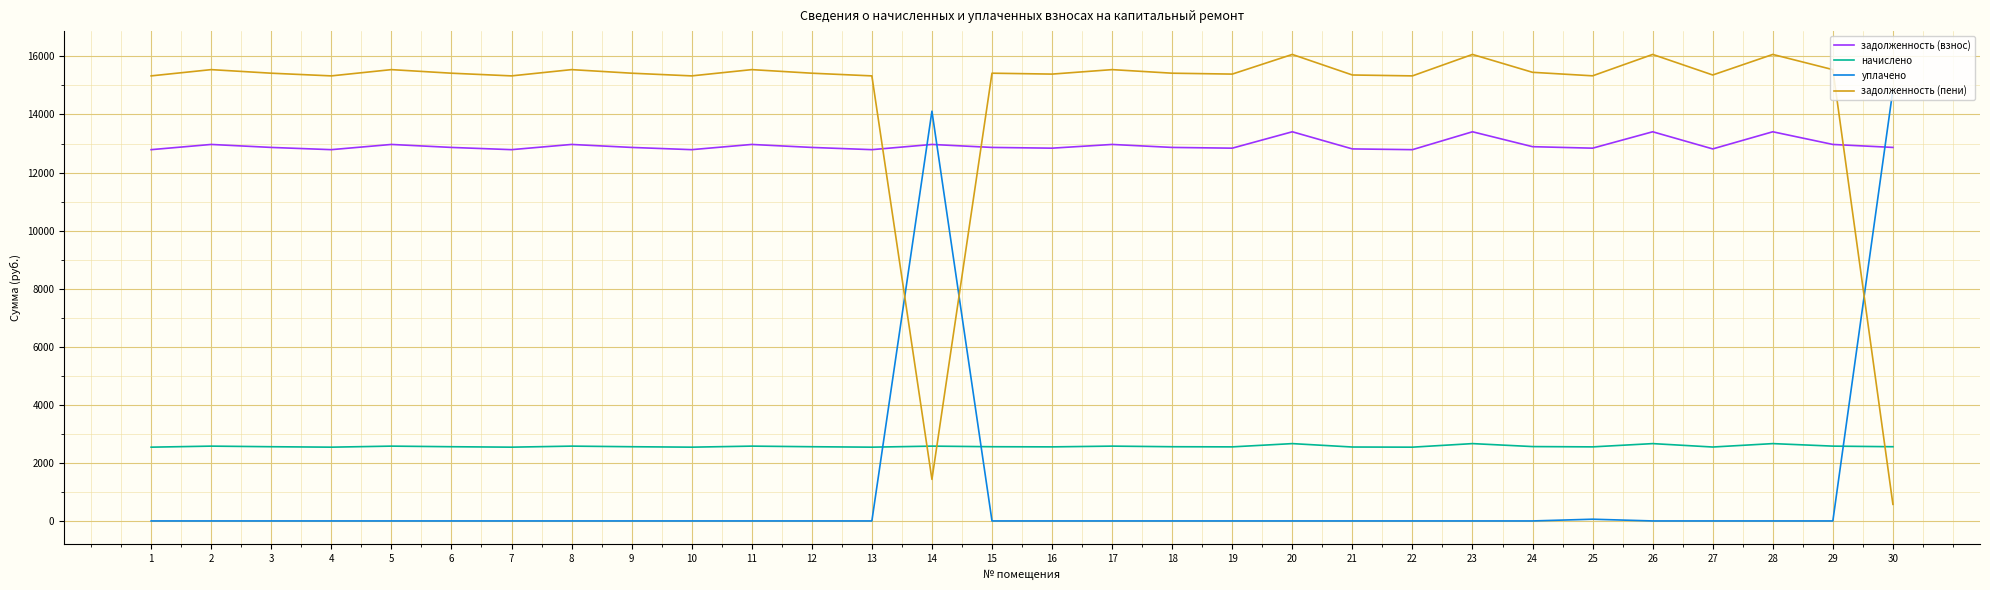

The value of задолженность (взнос) at 5 is 22507.2. True or false?

False